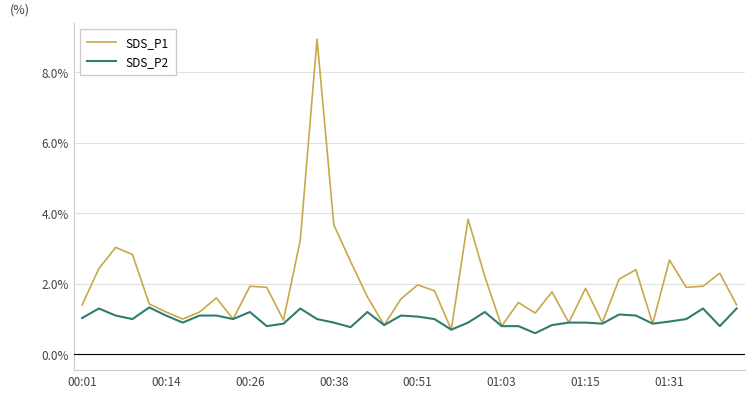

List the series in order of their peak value, highest first.

SDS_P1, SDS_P2